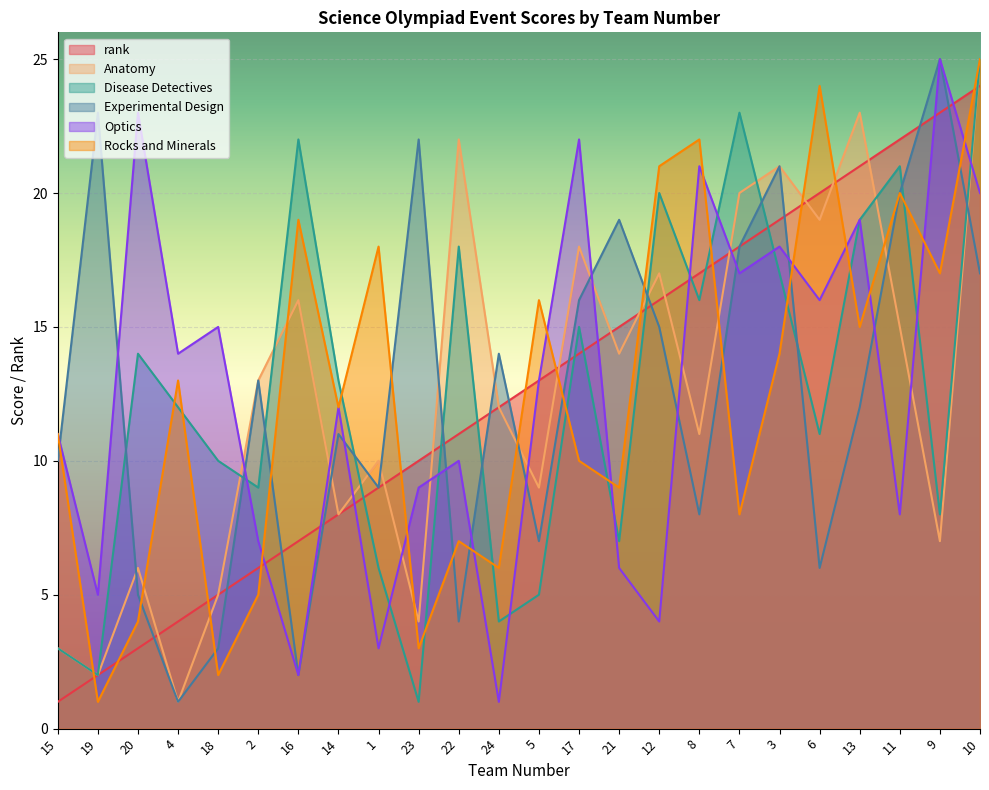

What is the difference between the second highest and minimum values in the Rocks and Minerals series?

23